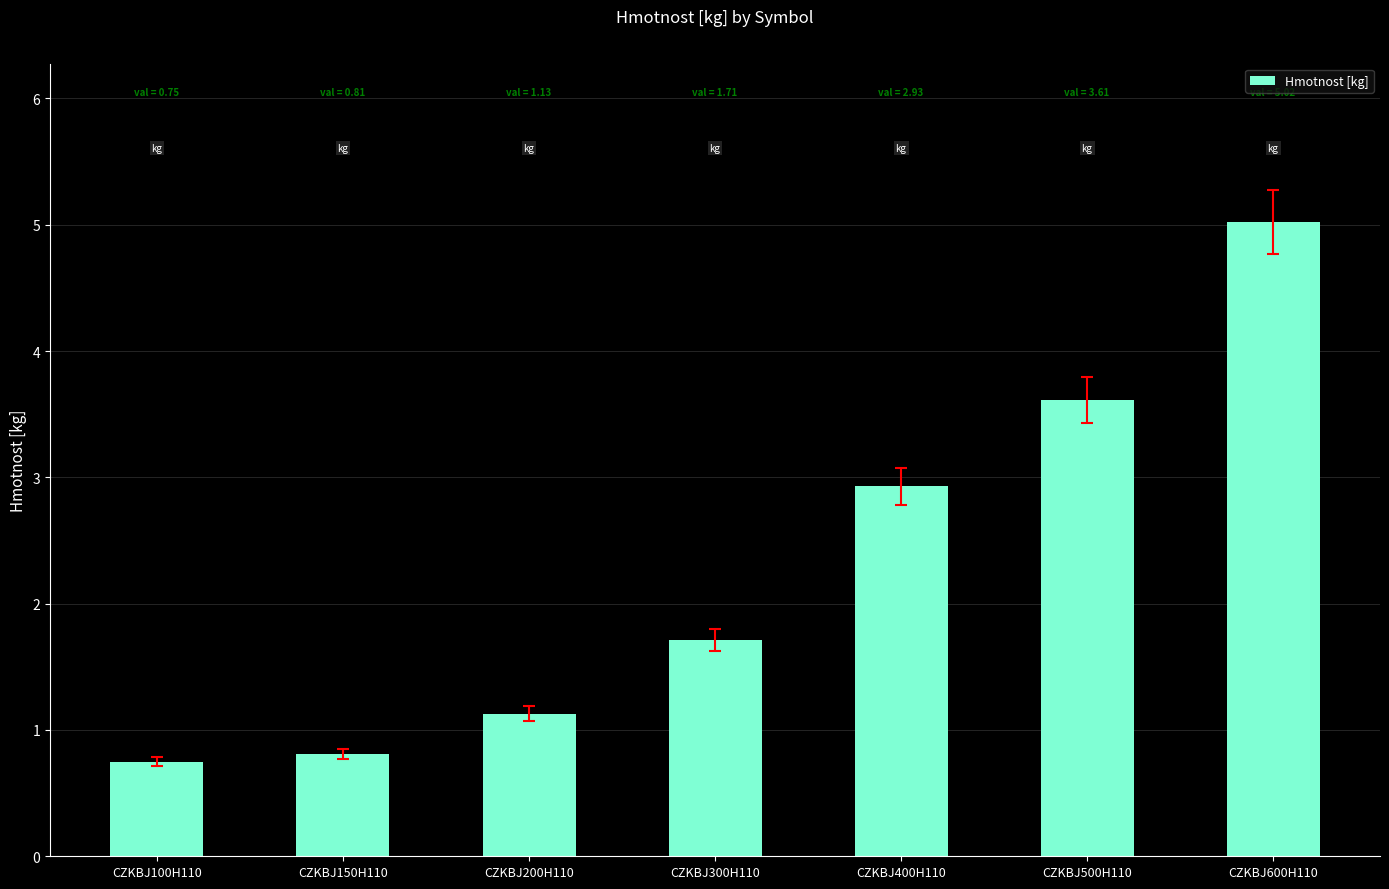

Does the chart contain stacked bars?

No